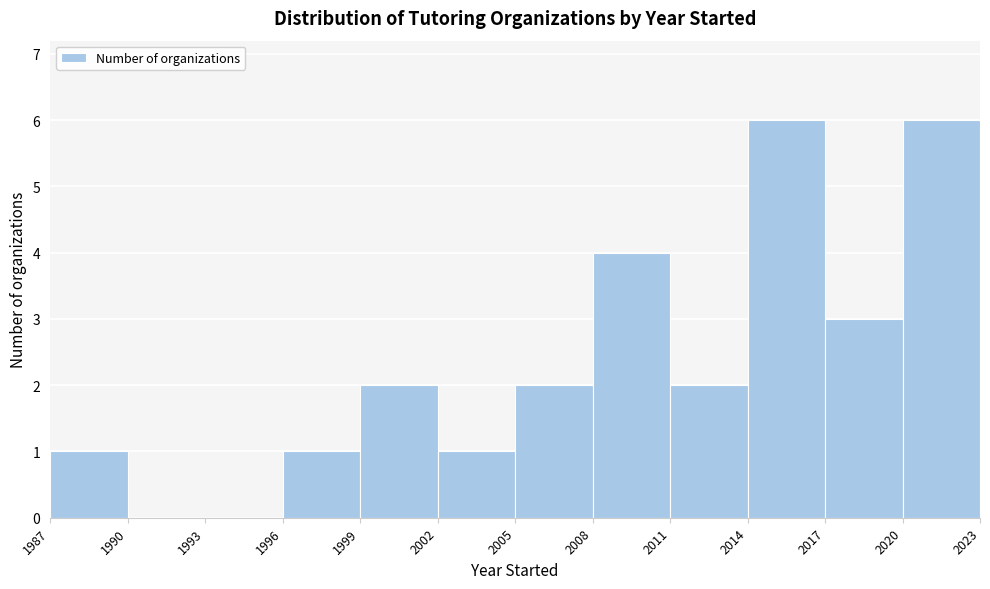

Reading left to right, list every bar in this chart as the range it spans on the x-axis followed by its height. The values are not printed on the chart, so give them approximately, as read against the axis.

1987 to 1990: 1
1990 to 1993: 0
1993 to 1996: 0
1996 to 1999: 1
1999 to 2002: 2
2002 to 2005: 1
2005 to 2008: 2
2008 to 2011: 4
2011 to 2014: 2
2014 to 2017: 6
2017 to 2020: 3
2020 to 2023: 6